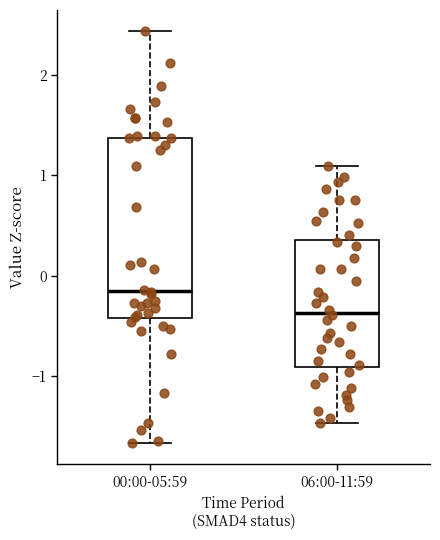

Comparing the boxes themselves (not the whiskers), which one is the tallest?

00:00-05:59